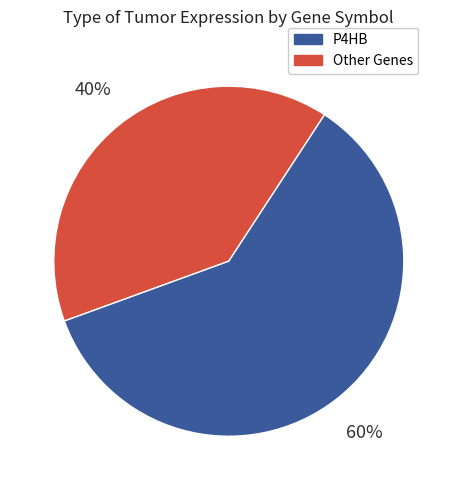

To the nearest percent, what is the average slice percentage?

50%